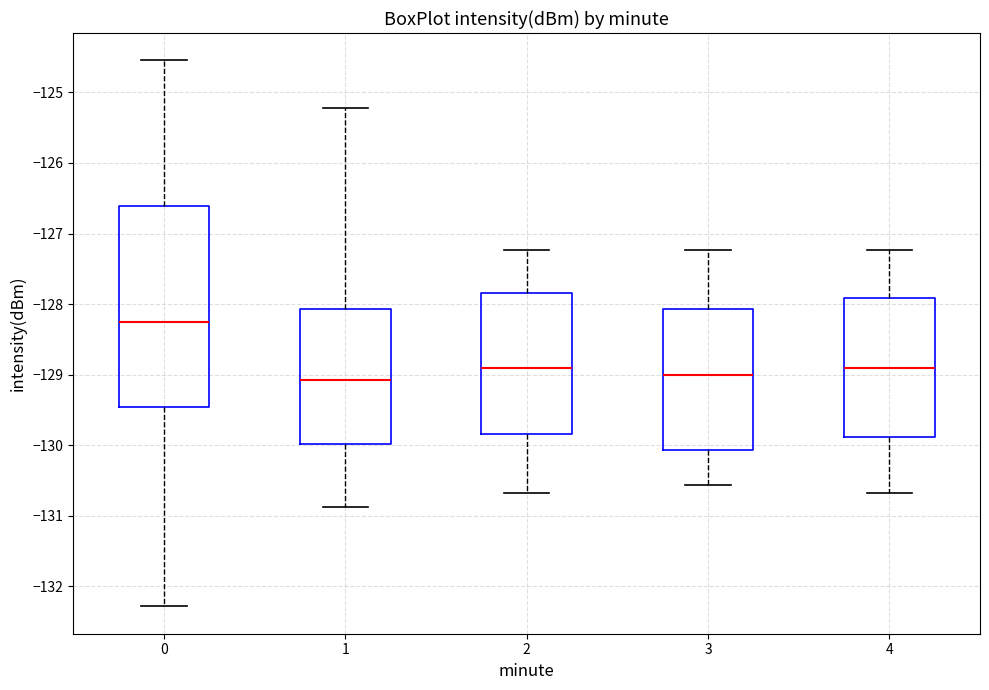

Reading left to right, transcribe this box plot: for each box, give where its median line is, the range the box spans, and where its two whiskers end, as read against the y-axis. The values are not printed on the chart, so give them approximately, as read against the axis.

0: median -128.3, box -129.5 to -126.6, whiskers -132.3 to -124.5
1: median -129.1, box -130.0 to -128.1, whiskers -130.9 to -125.2
2: median -128.9, box -129.8 to -127.8, whiskers -130.7 to -127.2
3: median -129.0, box -130.1 to -128.1, whiskers -130.6 to -127.2
4: median -128.9, box -129.9 to -127.9, whiskers -130.7 to -127.2